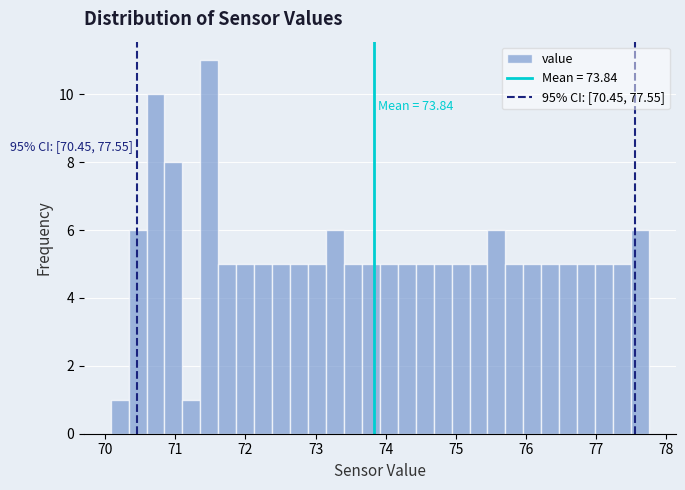

Read against the x-axis, roughly where is the centre of the tallest bar?

71.5